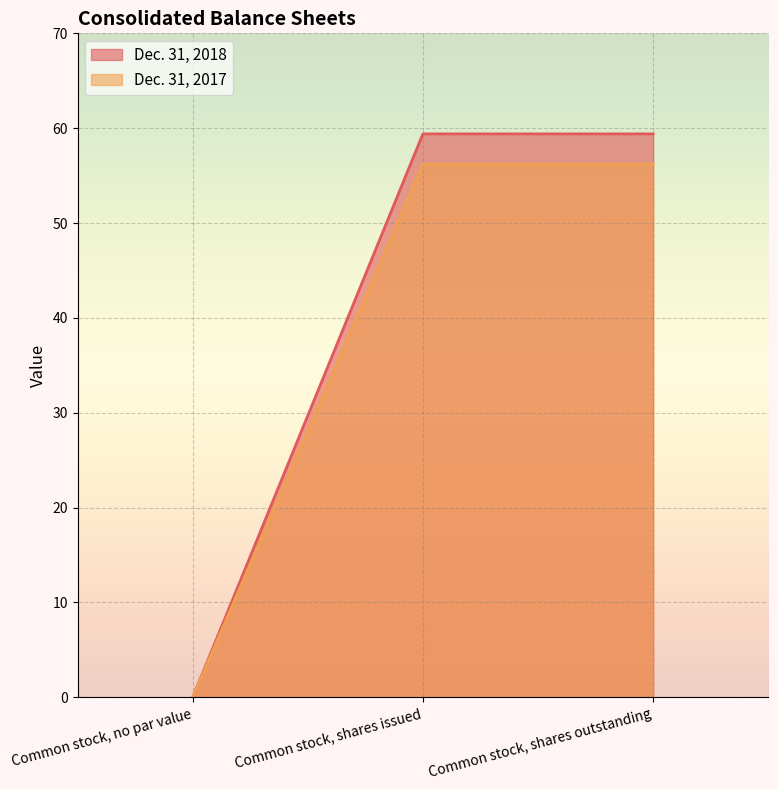

What is the difference between the second highest and minimum values in the Dec. 31, 2018 series?

59.4